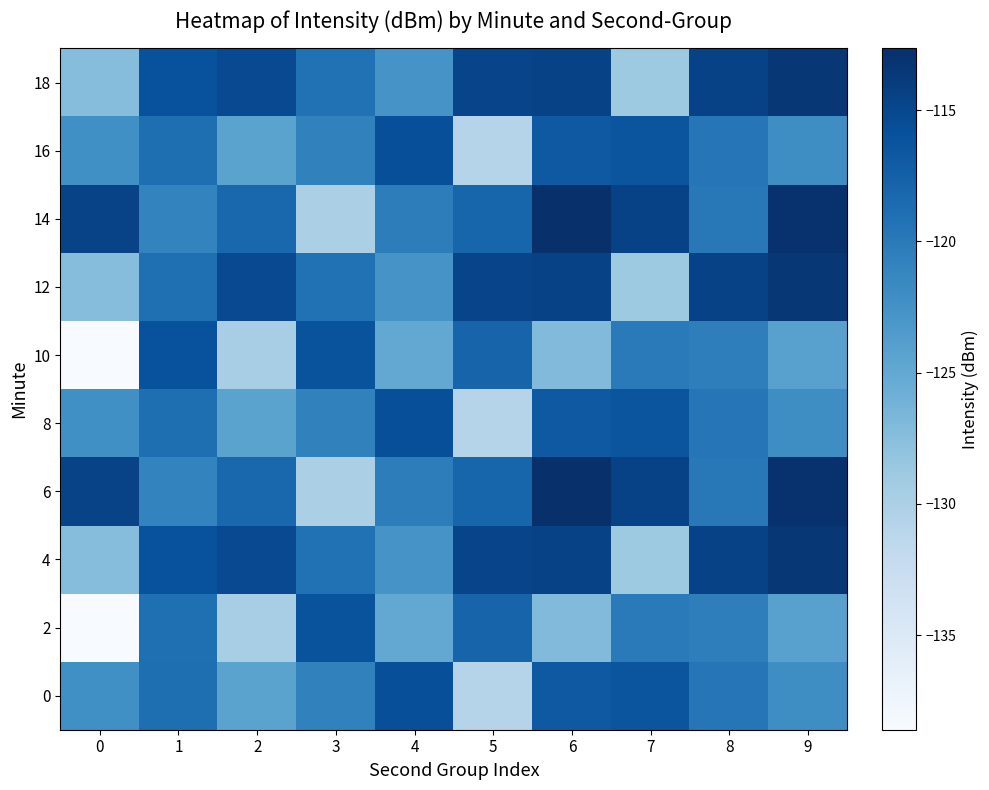

How many series are shown in this chart?

10